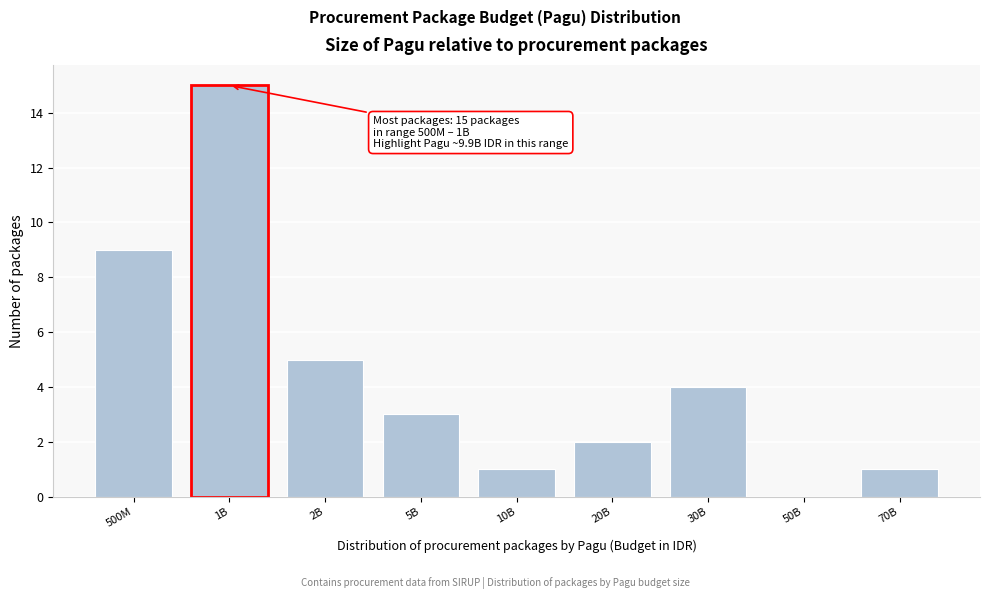

Reading left to right, transcribe all the data shown in this chart.

500M=9	1B=15	2B=5	5B=3	10B=1	20B=2	30B=4	50B=0	70B=1